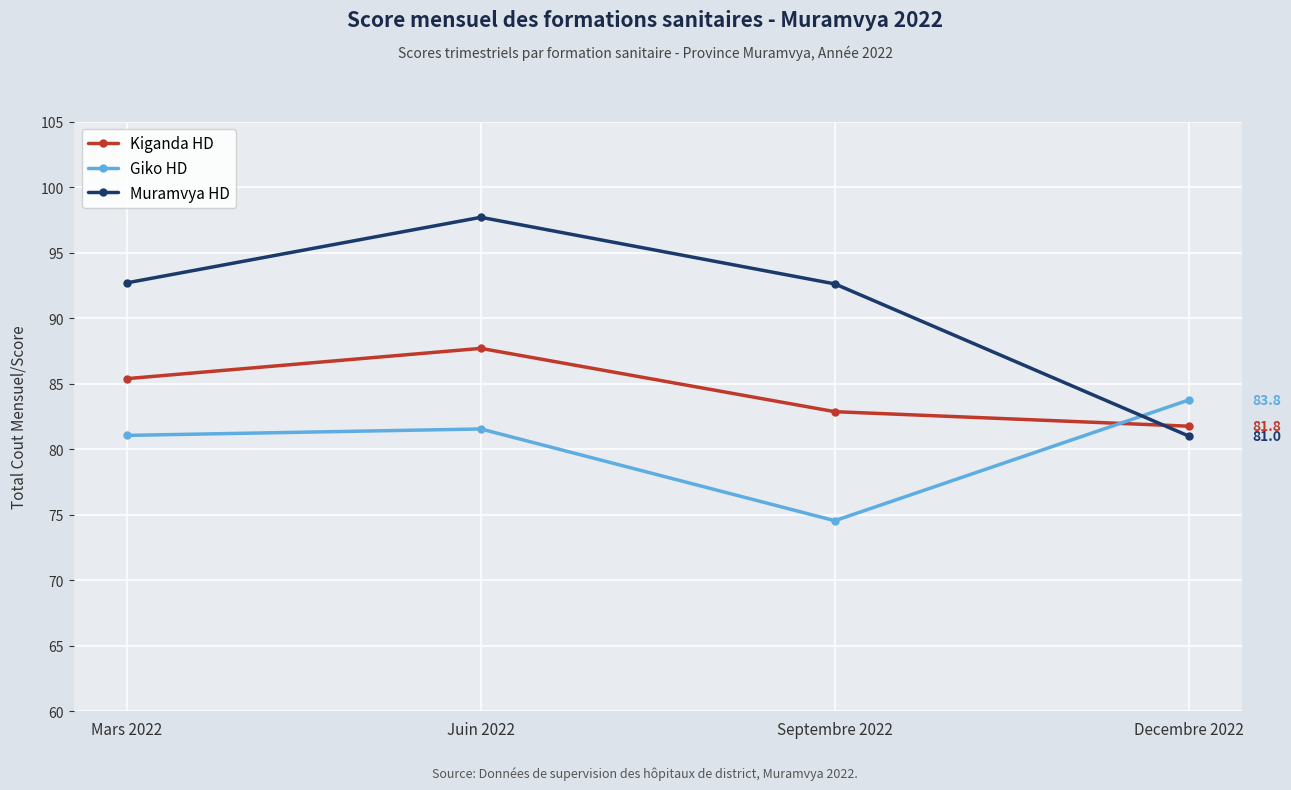

In Muramvya HD, how many points are higher than both neighbors (excluding endpoints)?

1